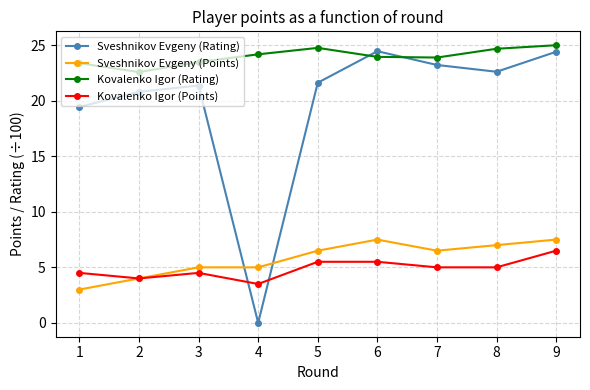

What are all the series names shown in the legend?

Sveshnikov Evgeny (Rating), Sveshnikov Evgeny (Points), Kovalenko Igor (Rating), Kovalenko Igor (Points)